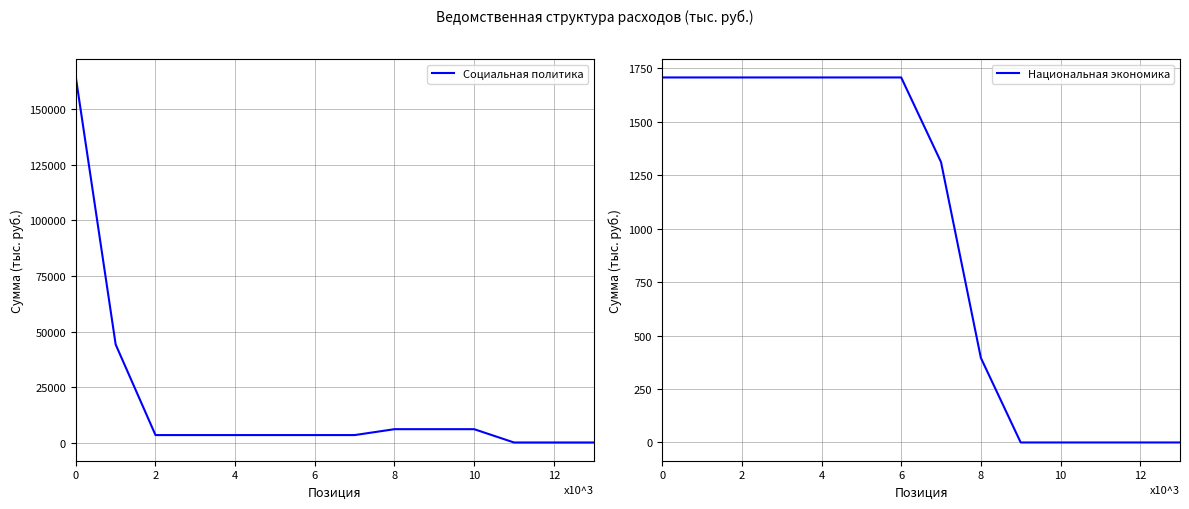

Is it true that Социальная политика equals 5561.7 at 10?

False